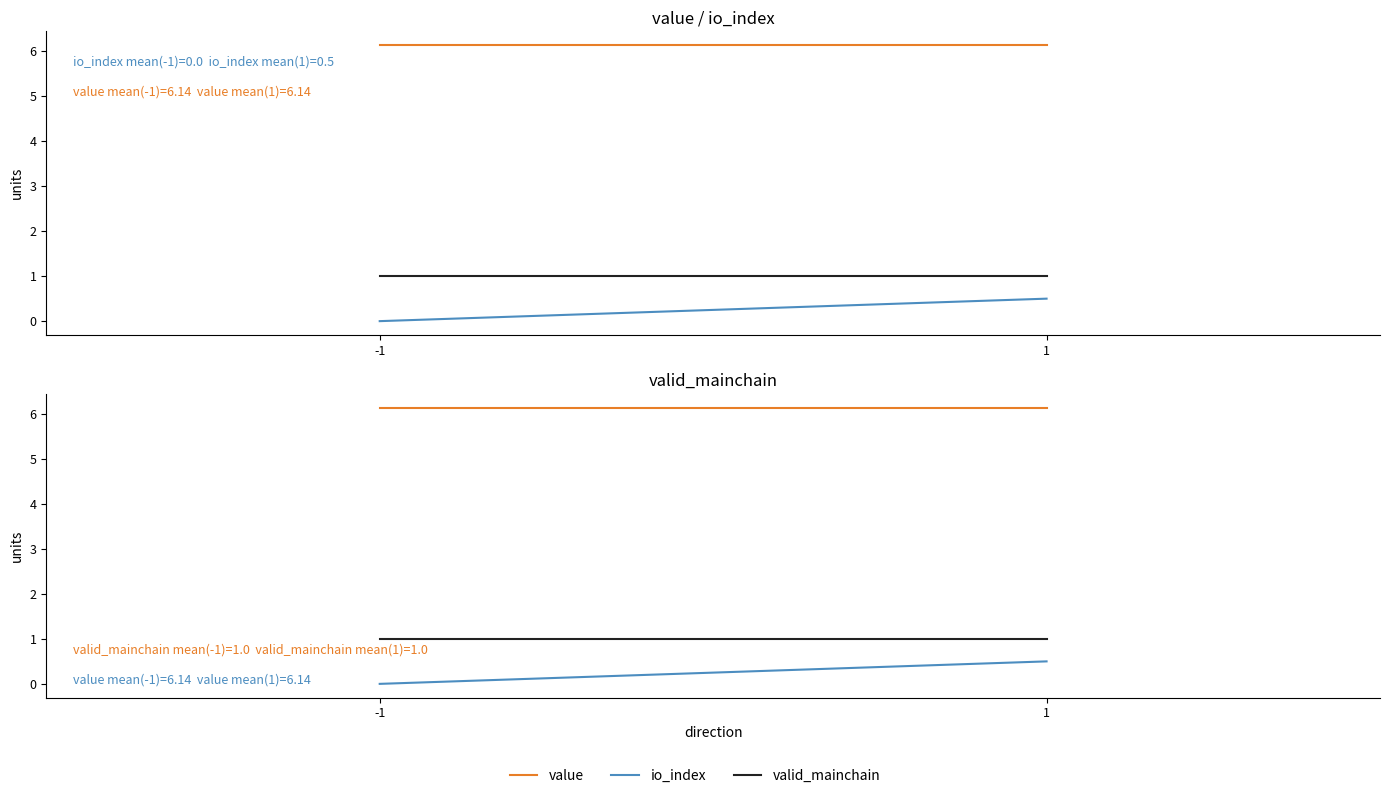

Count the number of categories in the chart.

2